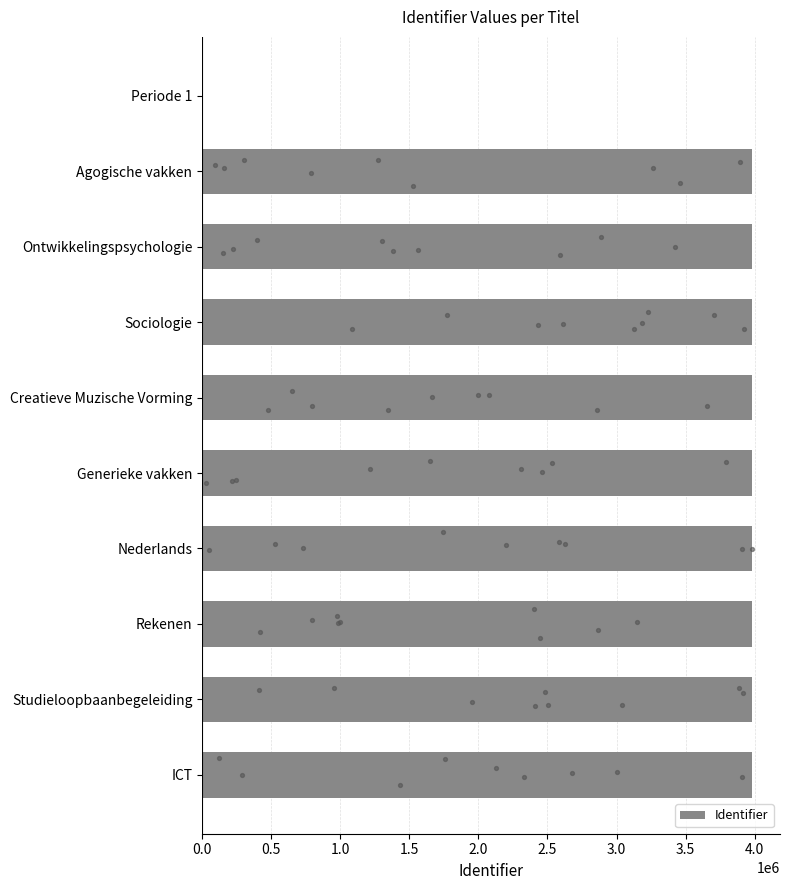

What is the change in value from 0.0 to 1.0?

+3983678